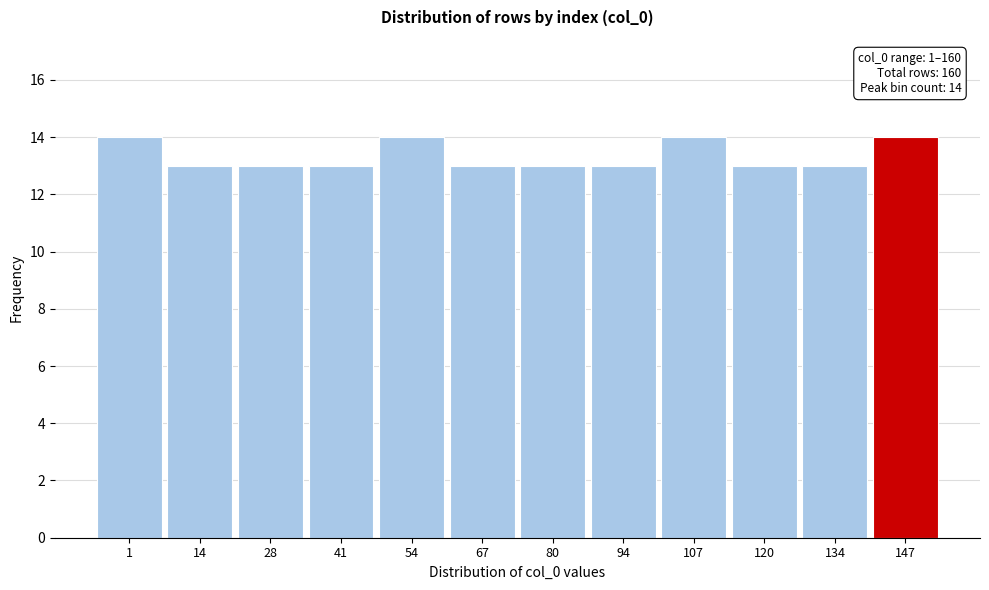

Reading left to right, transcribe all the data shown in this chart.

1=14	14=13	28=13	41=13	54=14	67=13	80=13	94=13	107=14	120=13	134=13	147=14